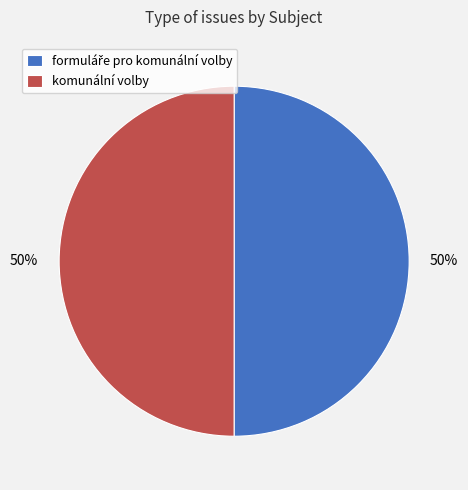

To the nearest percent, what percentage of the pie is komunální volby?

50%